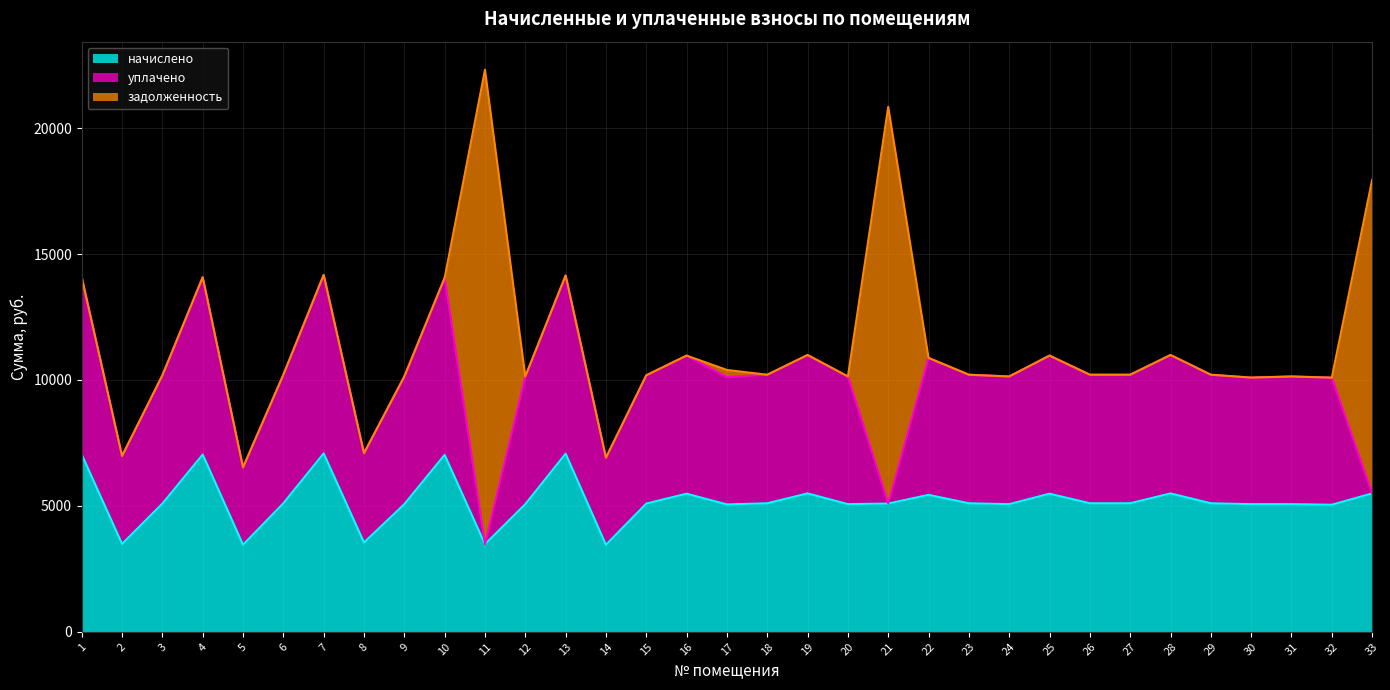

What is the sum of the уплачено values at 1 and 10?

14065.9